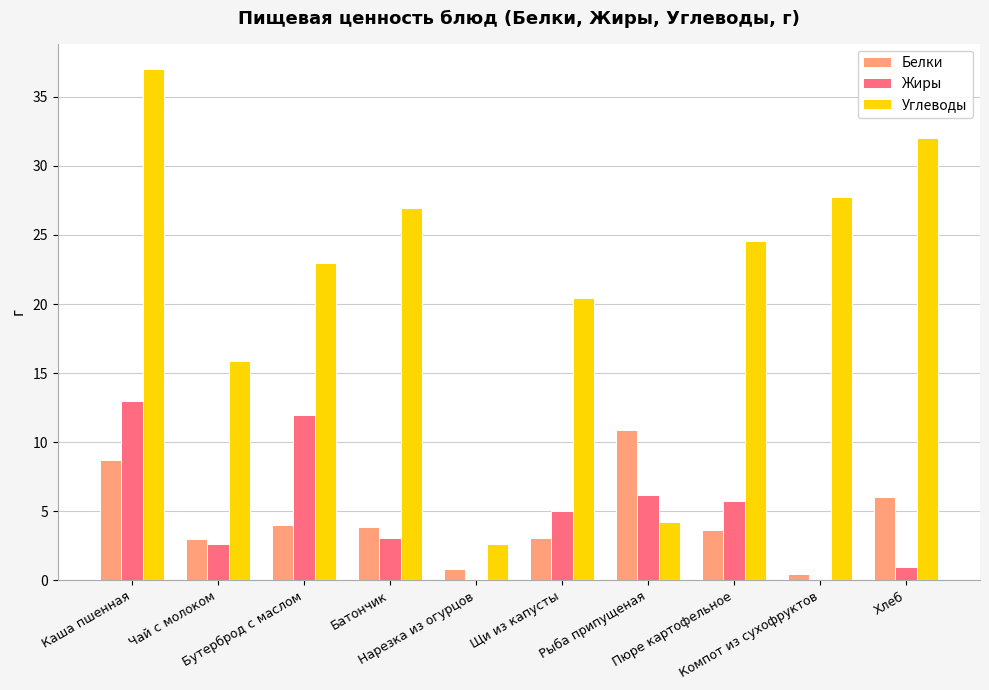

Does the chart contain stacked bars?

No